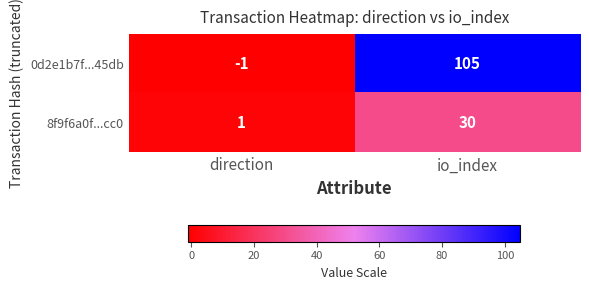

Rank the series at io_index from highest to lowest value.

0d2e1b7f...45db, 8f9f6a0f...cc0